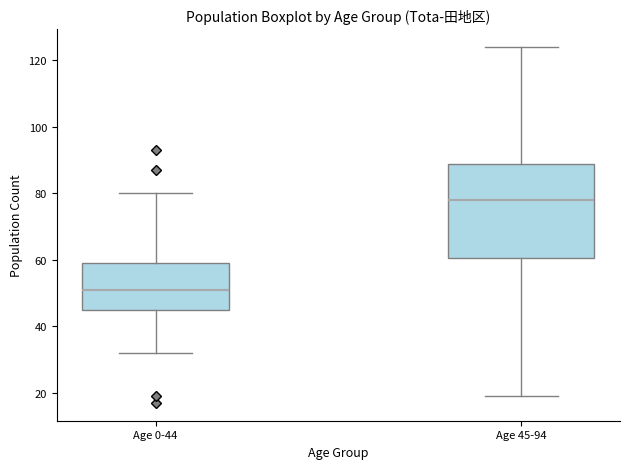

Comparing the boxes themselves (not the whiskers), which one is the tallest?

Age 45-94